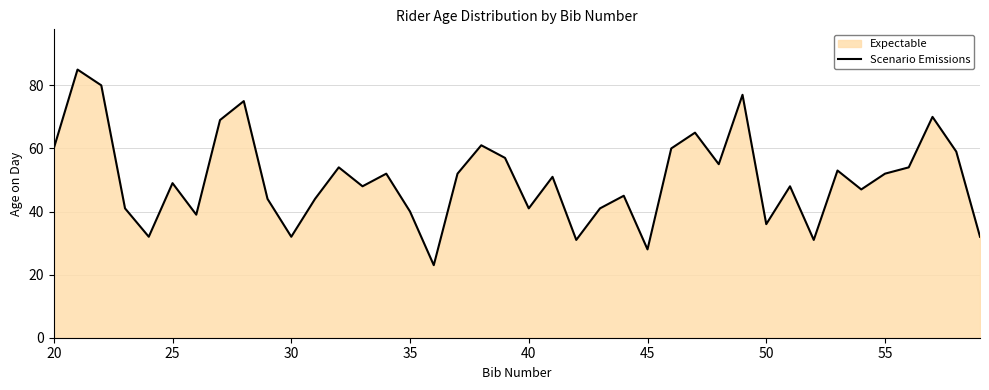

What is the sum of all values?

2013